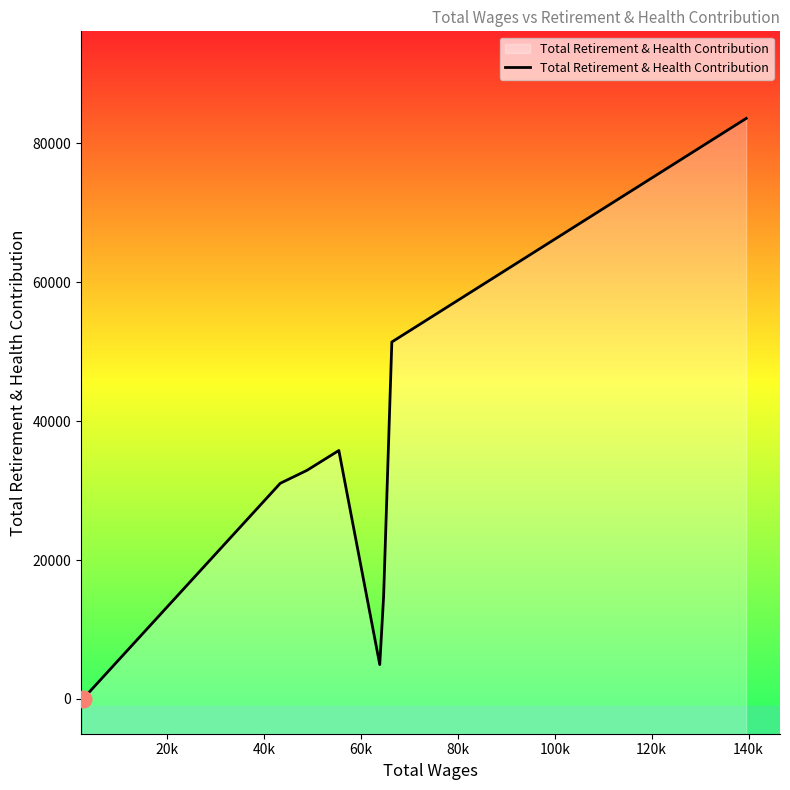

What is the difference between the maximum and second lowest values?

78638